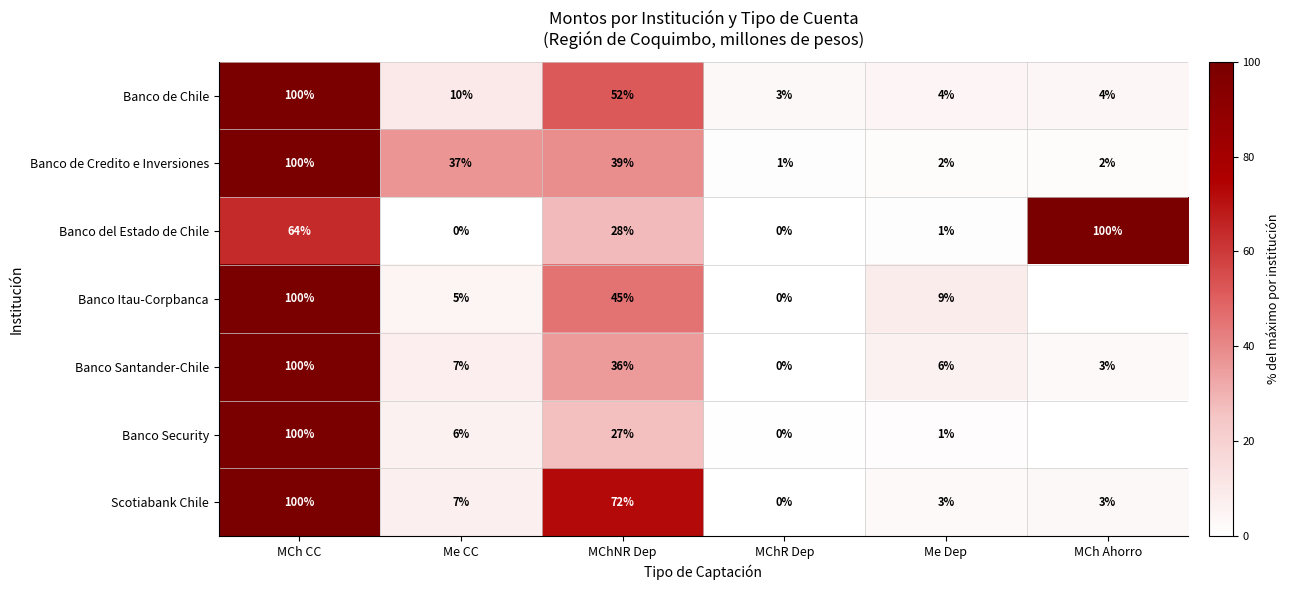

Which category has the lowest value in the Banco Santander-Chile series?

MChR Dep